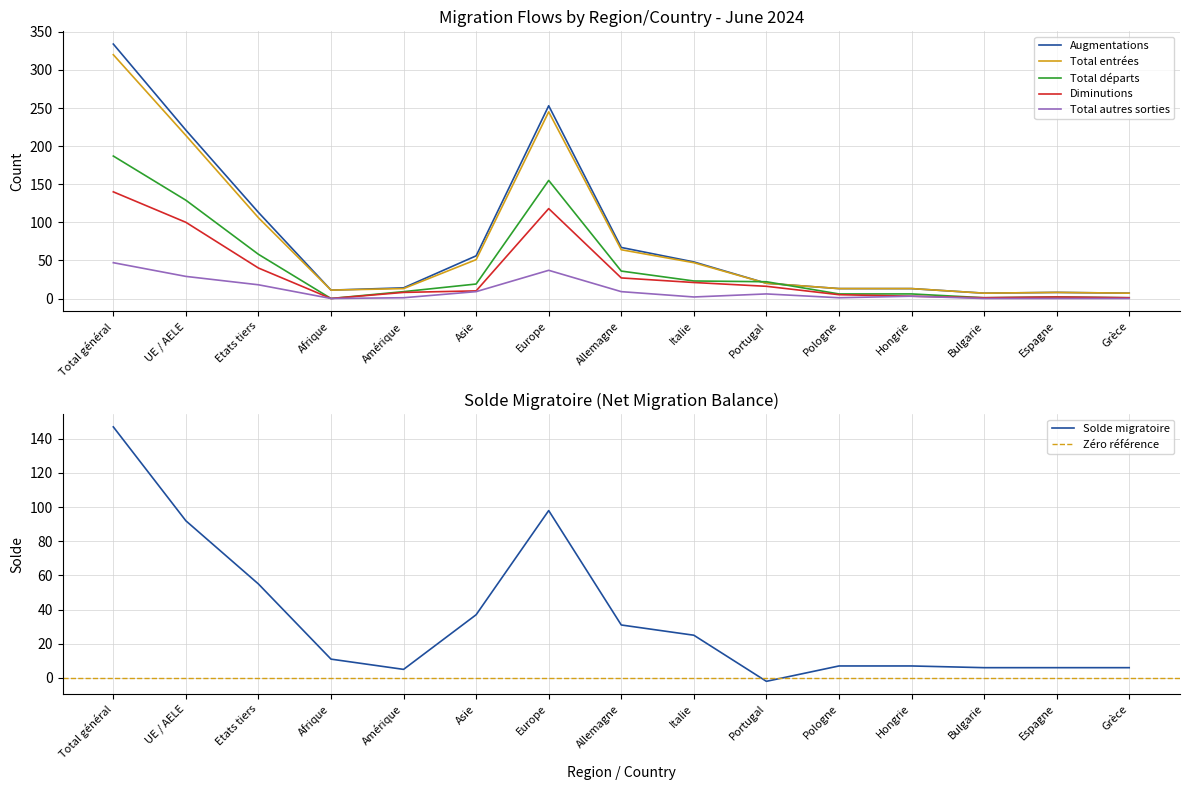

The value of Total entrées at Portugal is 20. True or false?

True